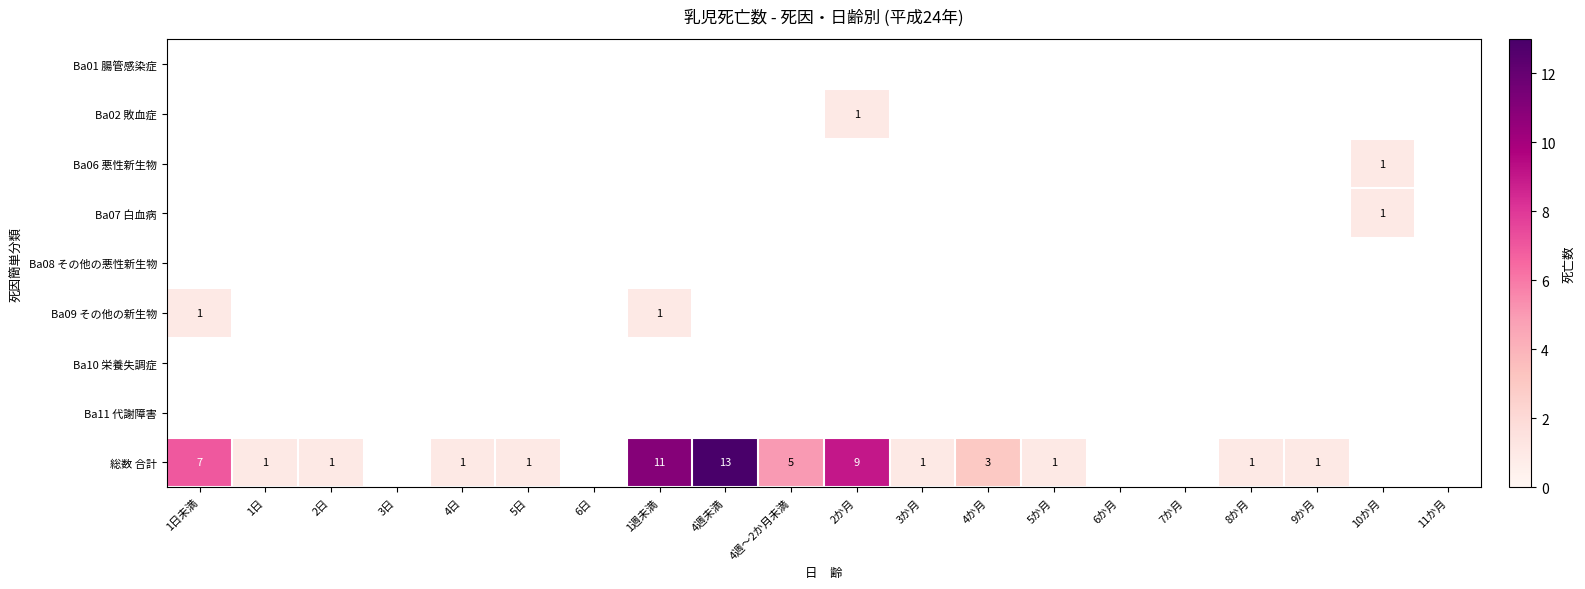

At which label is 総数 合計 closest to 7?

1日未満